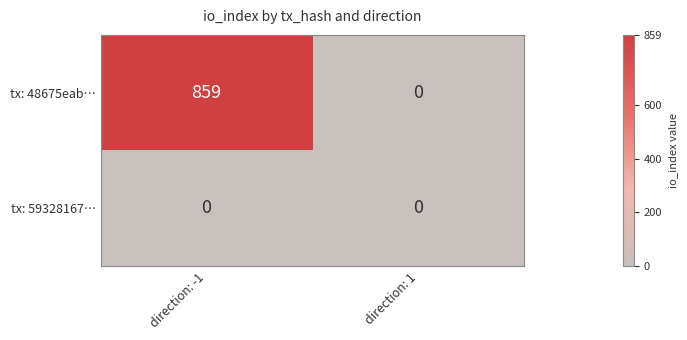

At which category is the sum across all series the highest?

direction: -1